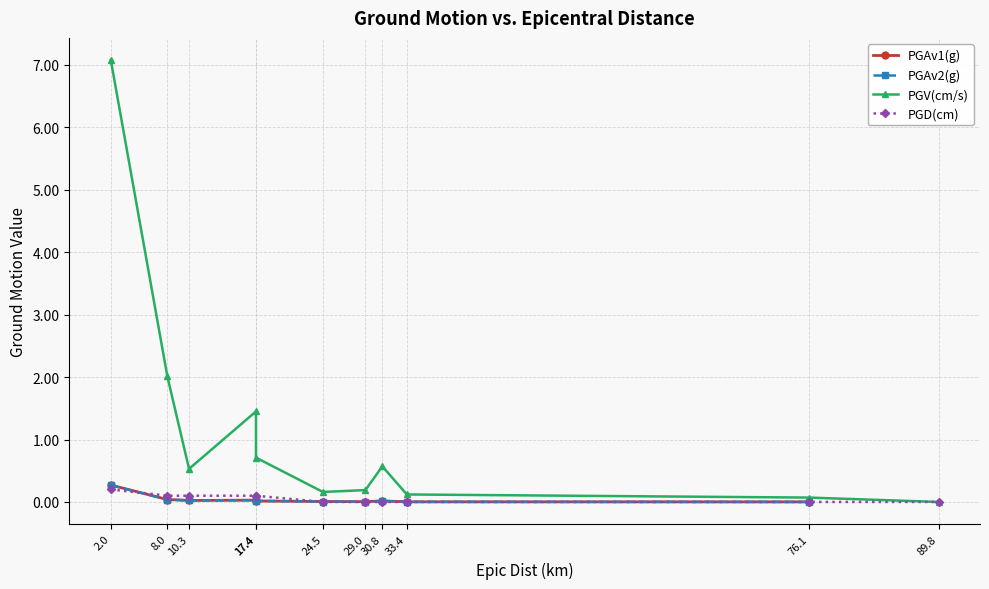

Where is PGAv2(g) nearest to the value 0?

76.1